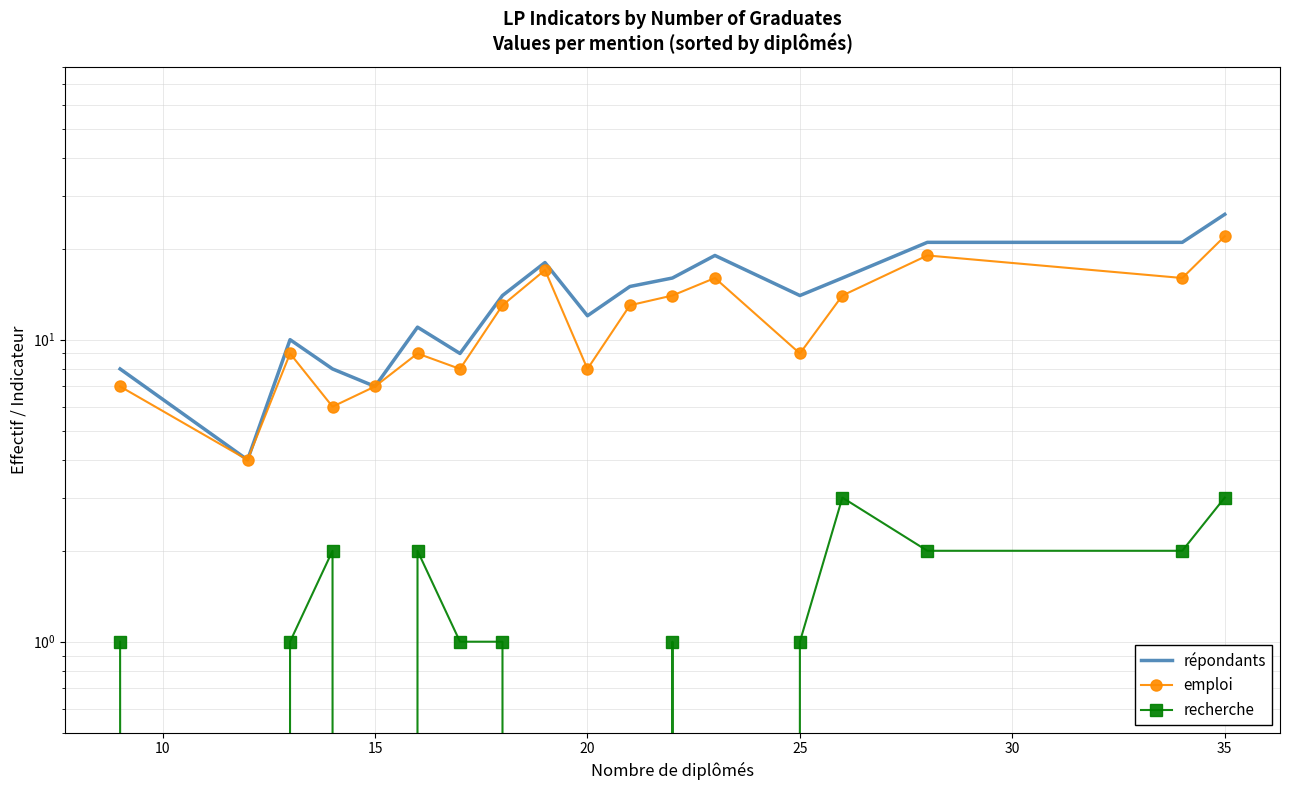

Reading left to right, list all the values displayed in this chart.

répondants: 8	4	10	8	7	11	9	14	18	12	15	16	19	14	16	21	21	26
emploi: 7	4	9	6	7	9	8	13	17	8	13	14	16	9	14	19	16	22
recherche: 1	0	1	2	0	2	1	1	0	0	0	1	0	1	3	2	2	3